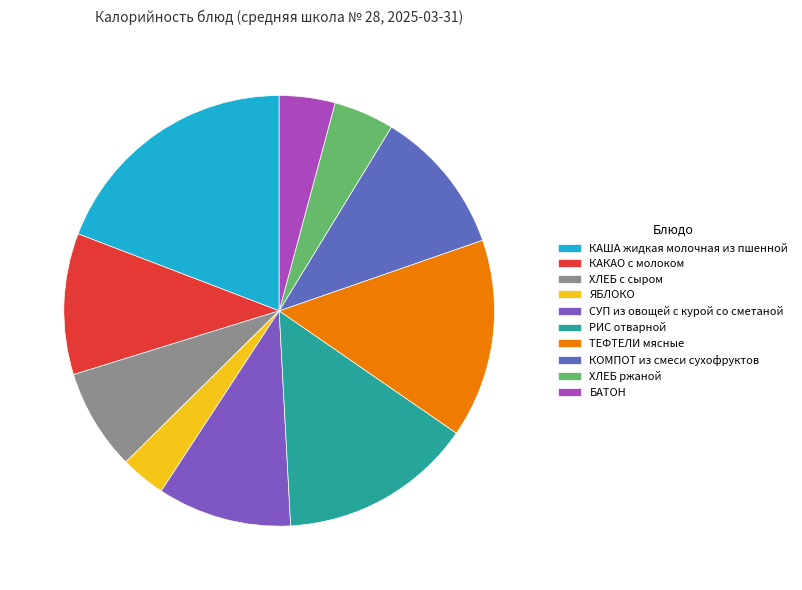

The БАТОН slice represents 1% of the pie. True or false?

False